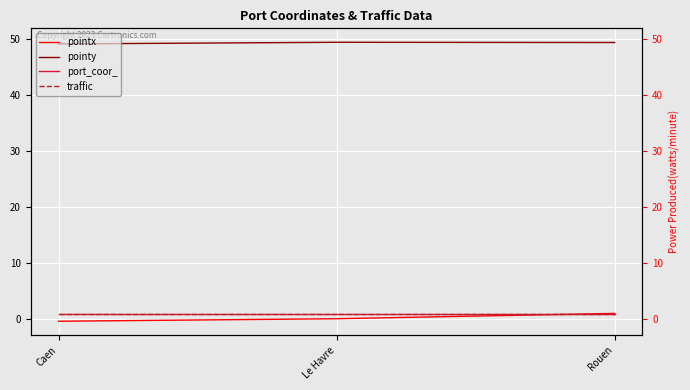

What is the difference between the maximum and minimum values in the pointy series?

0.3